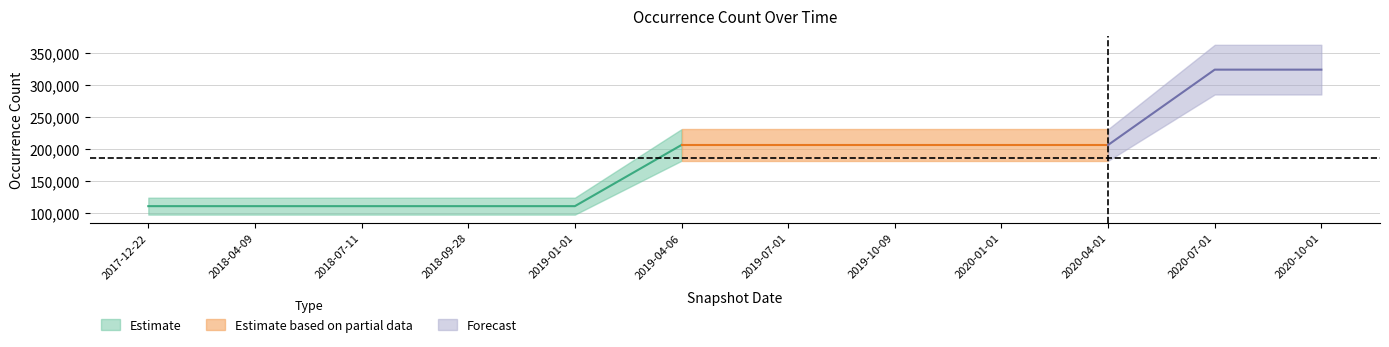

List the labels in order of value, largest first.

2020-07-01, 2020-10-01, 2019-04-06, 2019-07-01, 2019-10-09, 2020-01-01, 2020-04-01, 2017-12-22, 2018-04-09, 2018-07-11, 2018-09-28, 2019-01-01